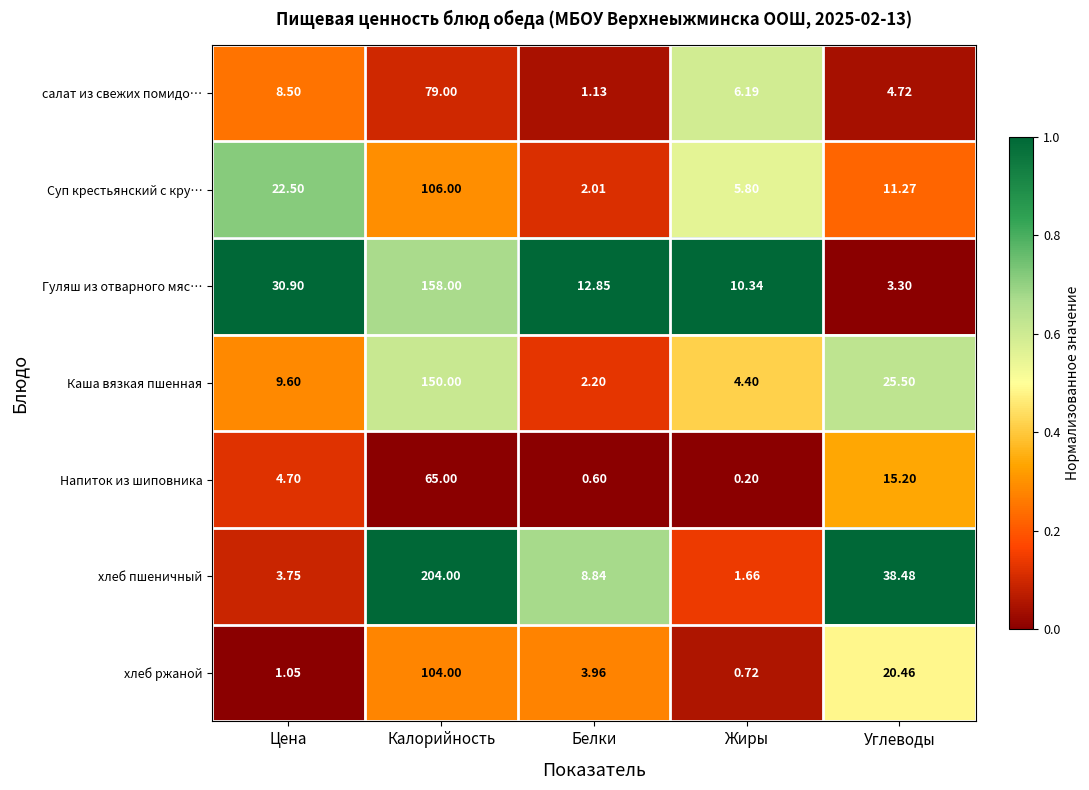

Count the number of data series in this chart.

7